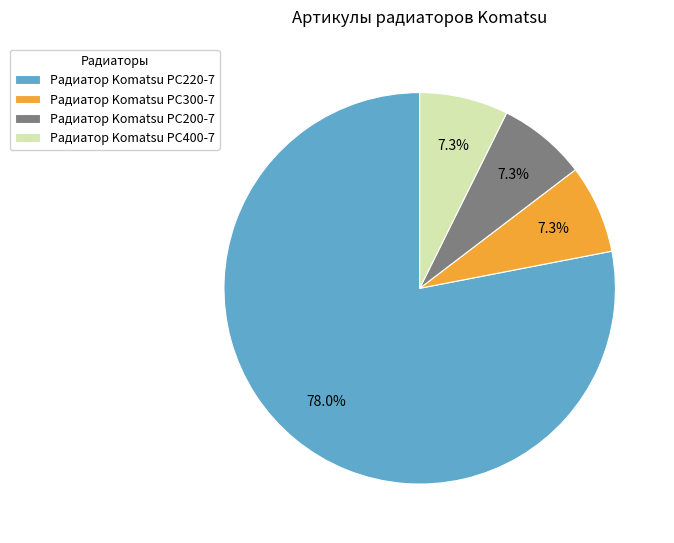

Between Радиатор Komatsu PC400-7 and Радиатор Komatsu PC220-7, which is larger?

Радиатор Komatsu PC220-7